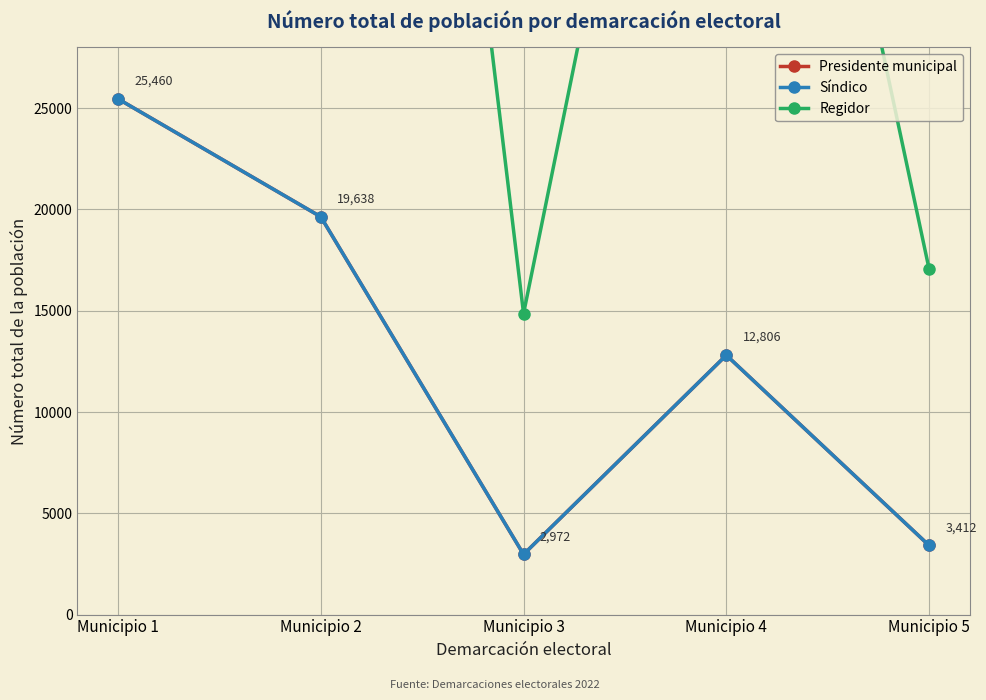

The Regidor series shows 41101 at Municipio 2. True or false?

False